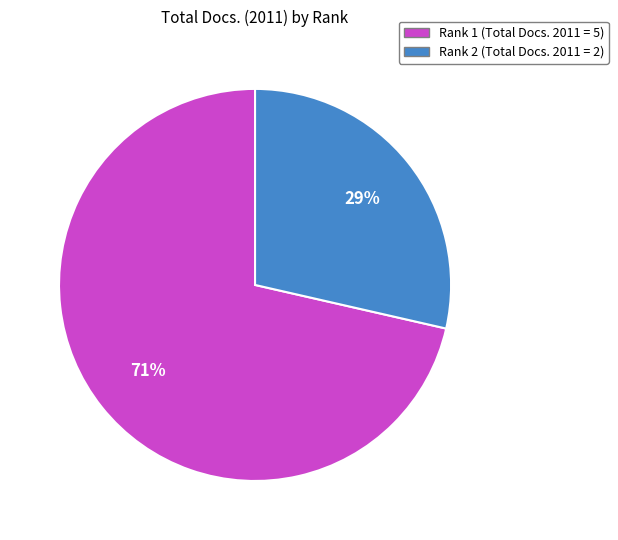

Is the sum of Rank 2 and Rank 1 greater than half?

Yes